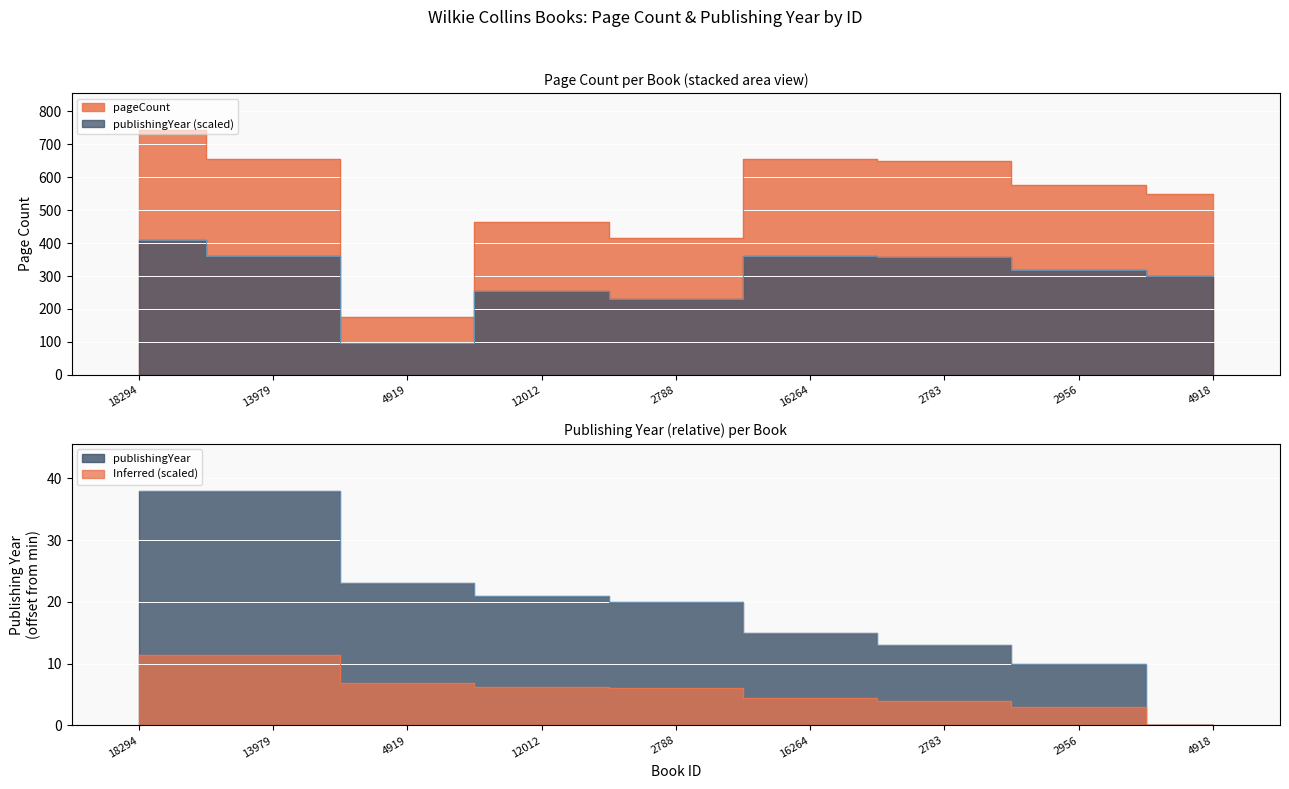

True or false: pageCount and publishingYear intersect in this chart.

False